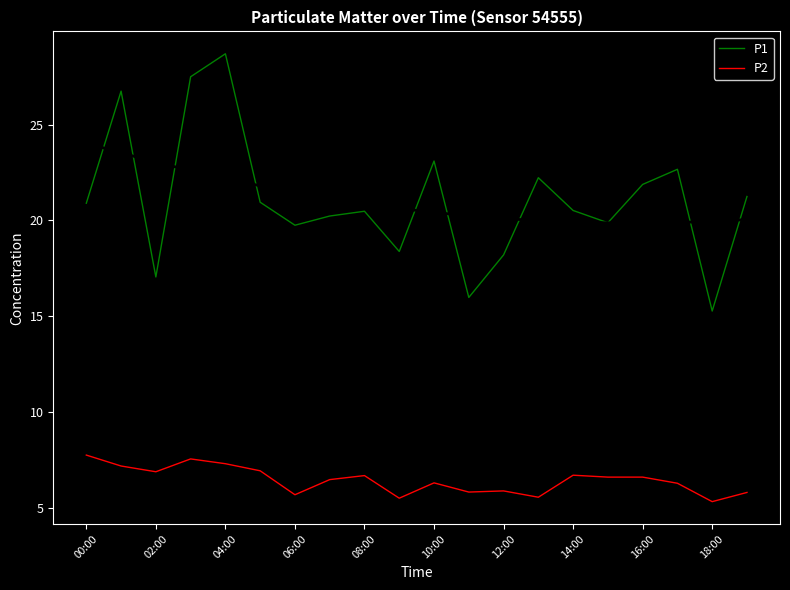

True or false: P2 has more than 0 points higher than both neighbors.

True